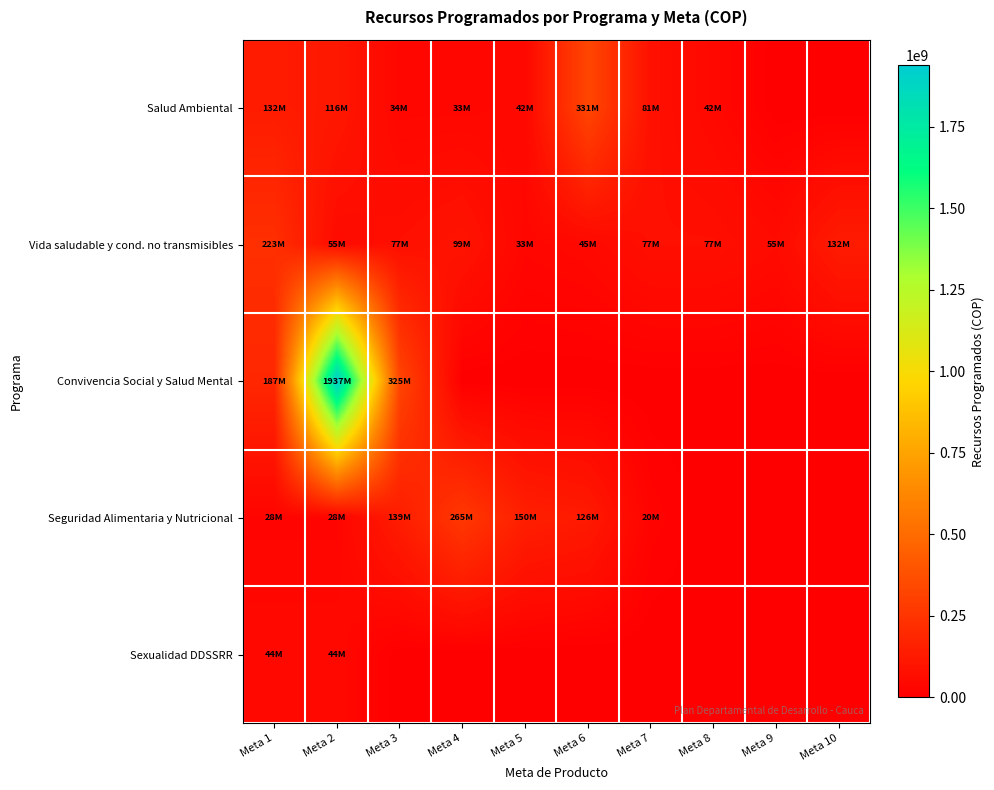

Reading right to left, extract all data points from this chart.

Salud Ambiental: Meta 10=0	Meta 9=0	Meta 8=42115500	Meta 7=81033750	Meta 6=330860250	Meta 5=42115500	Meta 4=33075000	Meta 3=33846750	Meta 2=115762500	Meta 1=132300000
Vida saludable y cond. no transmisibles: Meta 10=132252593	Meta 9=55125000	Meta 8=77175000	Meta 7=77175000	Meta 6=45202500	Meta 5=33075000	Meta 4=99225000	Meta 3=77175000	Meta 2=55125000	Meta 1=223388550
Convivencia Social y Salud Mental: Meta 10=0	Meta 9=0	Meta 8=0	Meta 7=0	Meta 6=0	Meta 5=0	Meta 4=0	Meta 3=325237500	Meta 2=1937425000	Meta 1=187425000
Seguridad Alimentaria y Nutricional: Meta 10=0	Meta 9=0	Meta 8=0	Meta 7=19845000	Meta 6=125685000	Meta 5=149940000	Meta 4=264600000	Meta 3=138915000	Meta 2=27562500	Meta 1=27562500
Sexualidad DDSSRR: Meta 10=0	Meta 9=0	Meta 8=0	Meta 7=0	Meta 6=0	Meta 5=0	Meta 4=0	Meta 3=0	Meta 2=44100000	Meta 1=44100000